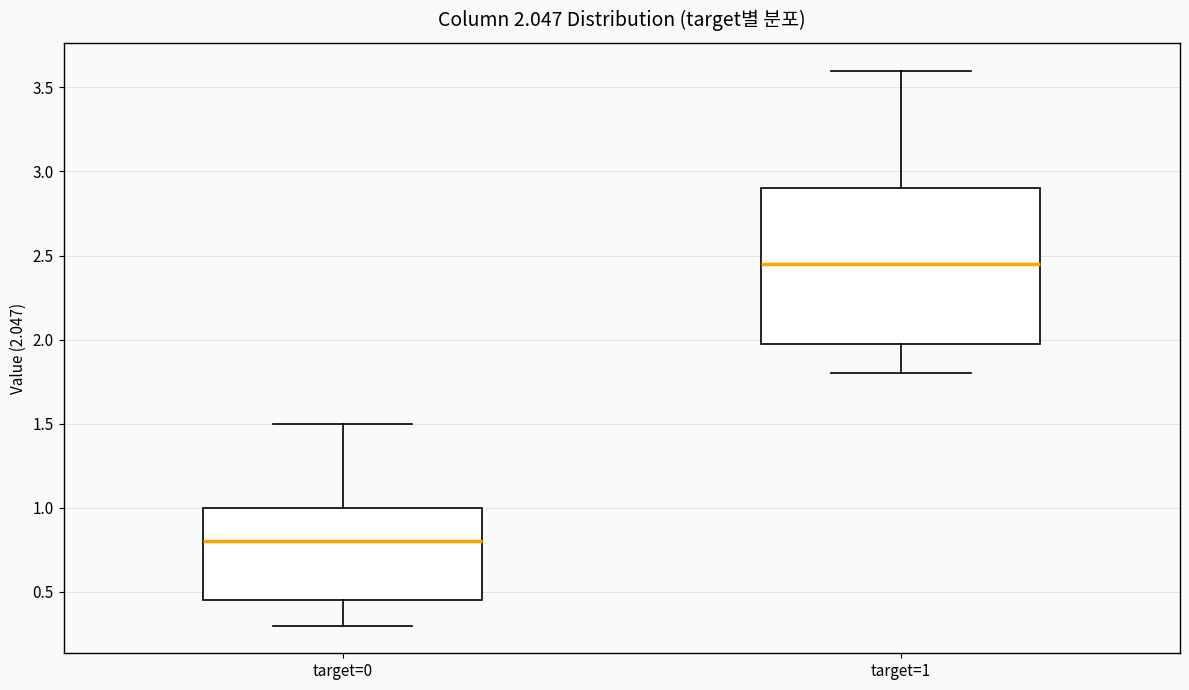

Which box's median line is the lowest?

target=0